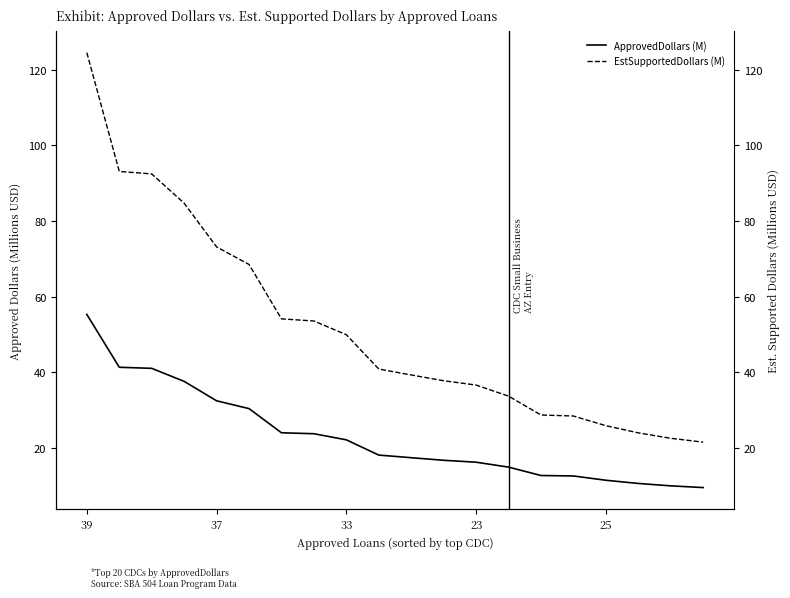

What is the spread (max minus min) of values at 18?

12.6